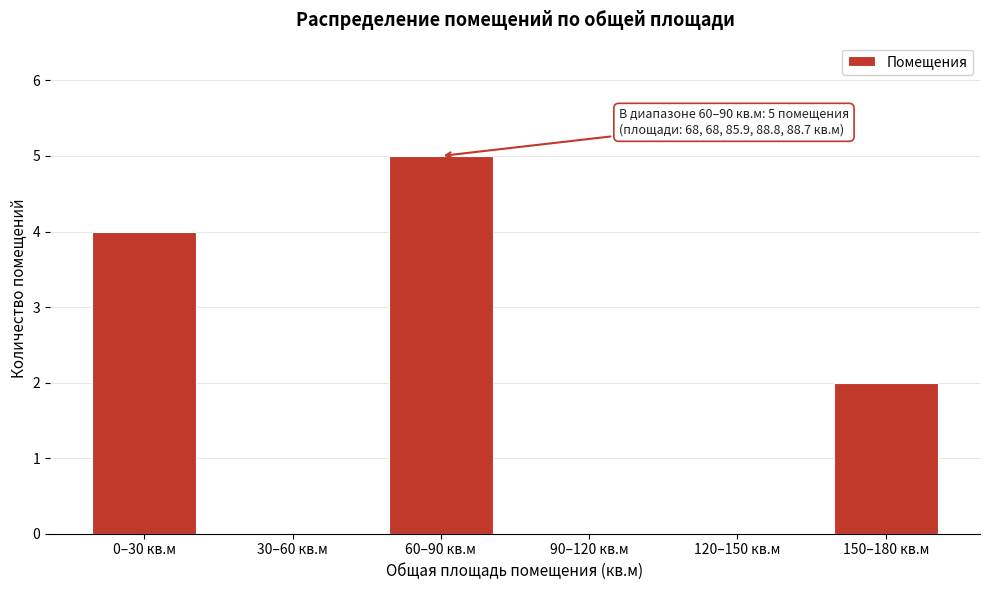

Reading left to right, list all the values displayed in this chart.

0–30 кв.м=4	30–60 кв.м=0	60–90 кв.м=5	90–120 кв.м=0	120–150 кв.м=0	150–180 кв.м=2